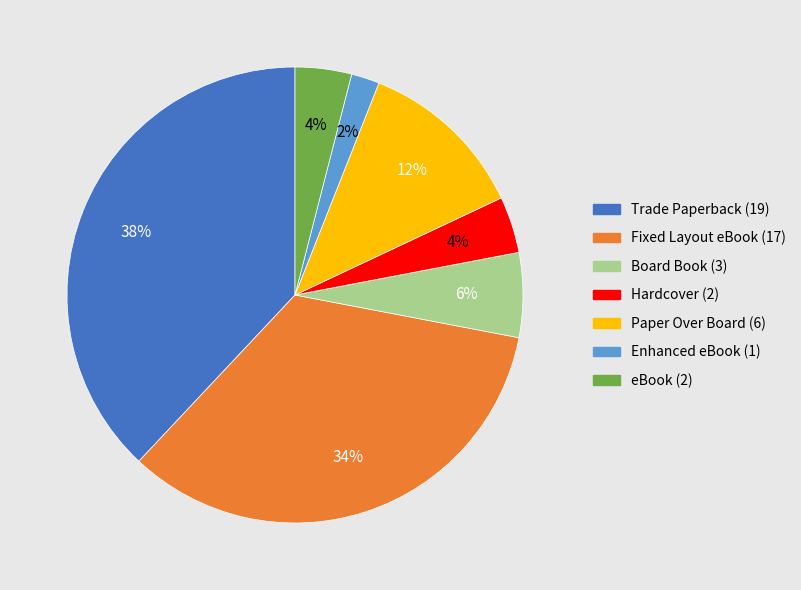

What is the ratio of the value at Hardcover to the value at eBook?

1.0